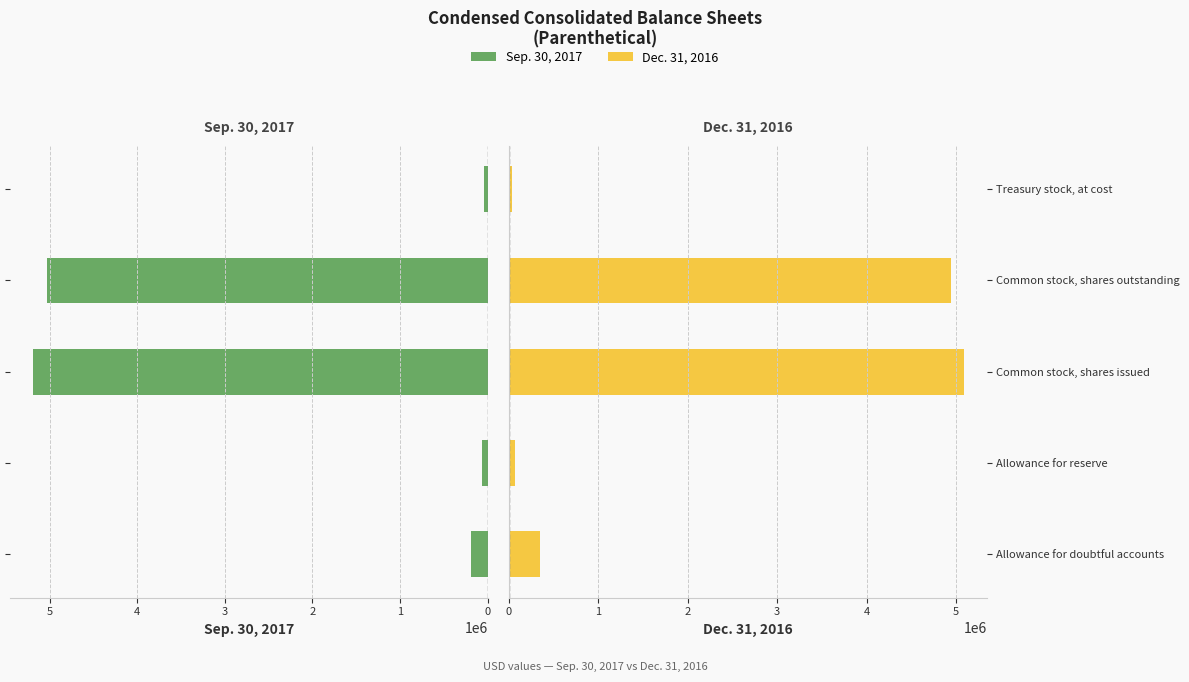

At which label does Sep. 30, 2017 first exceed 193872?

Common stock, shares issued